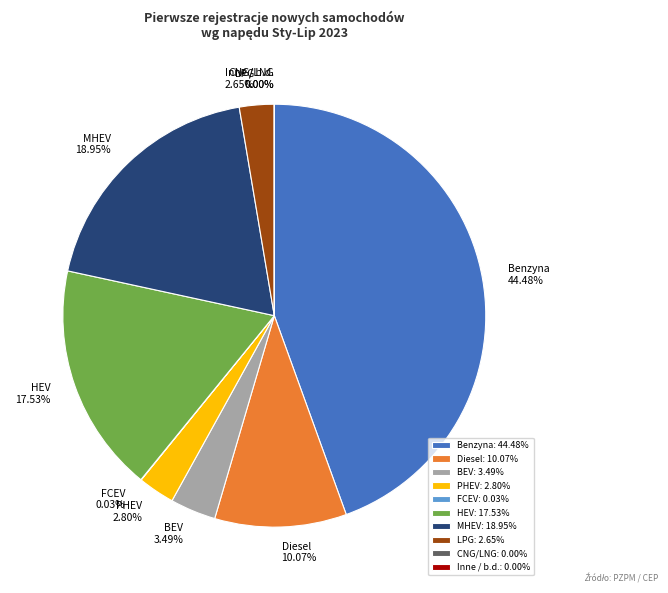

Is there any slice that represents more than half of the pie?

No